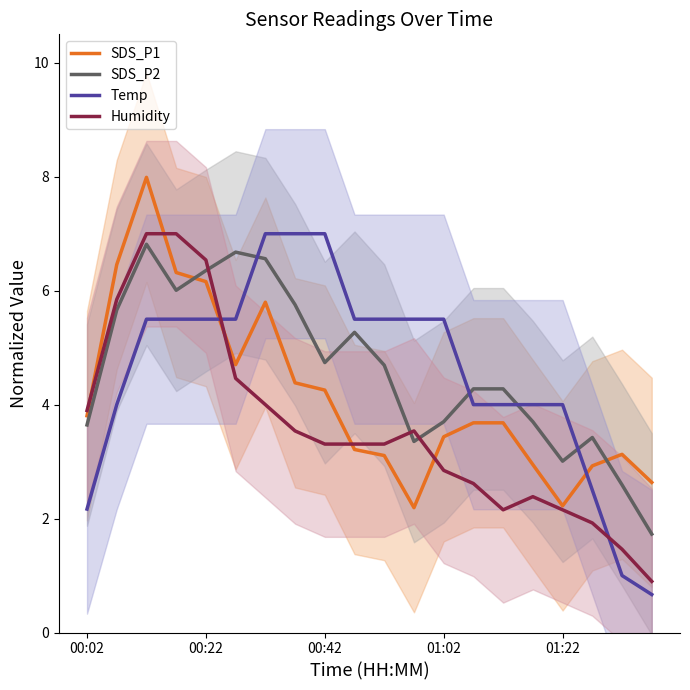

After their last crossing, which series has the higher values: Humidity or Temp?

Humidity